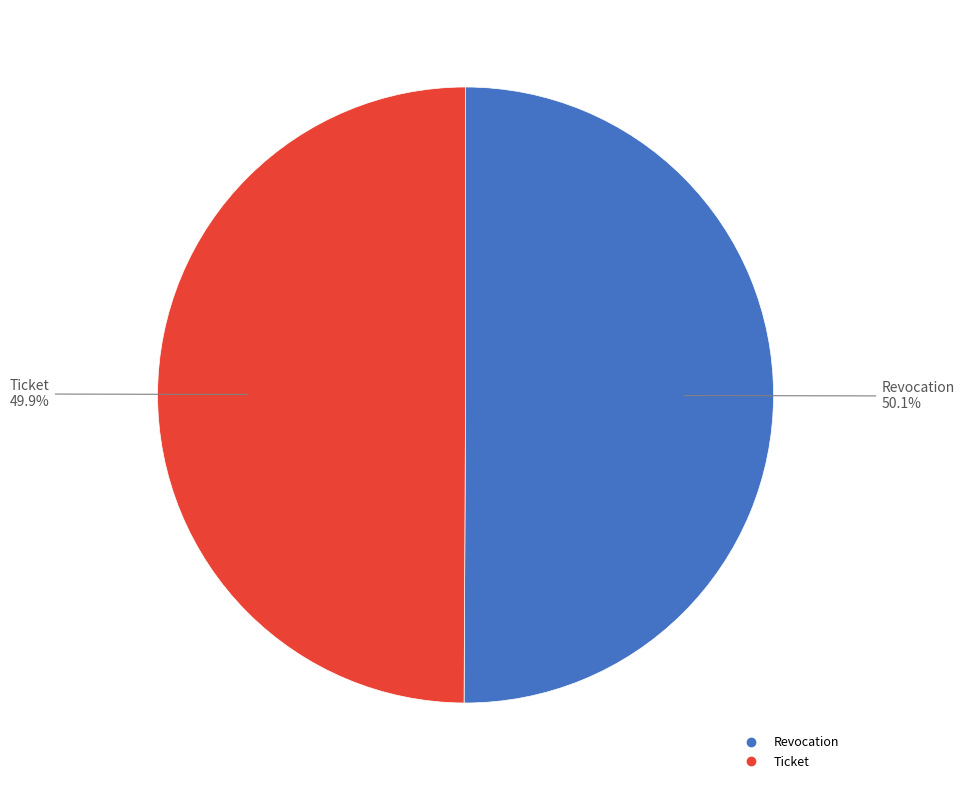

How many slices are in this pie chart?

2